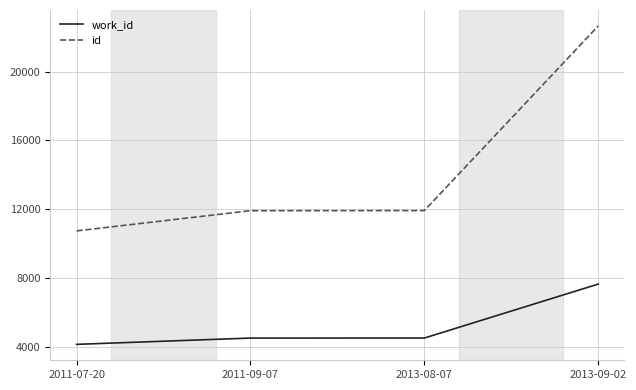

Between 2011-07-20 and 2011-09-07, which series saw the biggest shift?

id